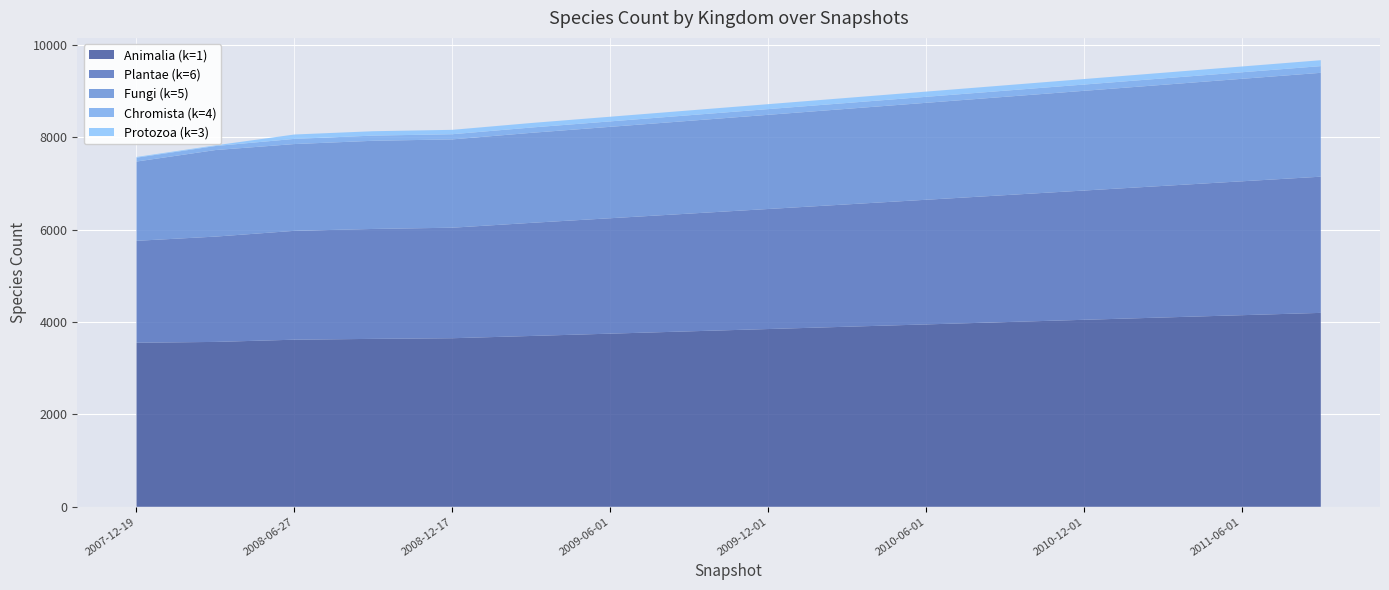

Reading right to left, what are all the values shown in this chart?

Animalia (k=1): 4200	4150	4100	4050	4000	3950	3900	3850	3800	3750	3700	3651	3637	3619	3571	3553
Plantae (k=6): 2950	2900	2850	2800	2750	2700	2650	2600	2550	2500	2450	2394	2381	2358	2281	2208
Fungi (k=5): 2250	2220	2190	2160	2130	2100	2070	2040	2010	1980	1950	1913	1910	1880	1875	1717
Chromista (k=4): 145	142	139	136	133	130	127	124	121	118	115	112	112	112	87	84
Protozoa (k=3): 128	125	122	119	116	113	110	107	104	101	98	95	95	95	15	15